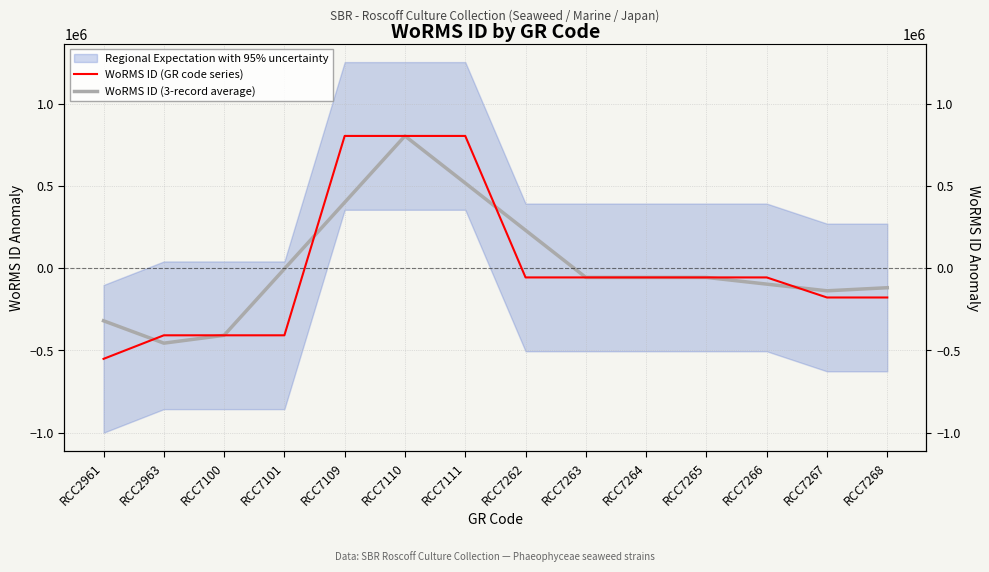

Where is the first local maximum for WoRMS ID (3-record average)?

RCC7110